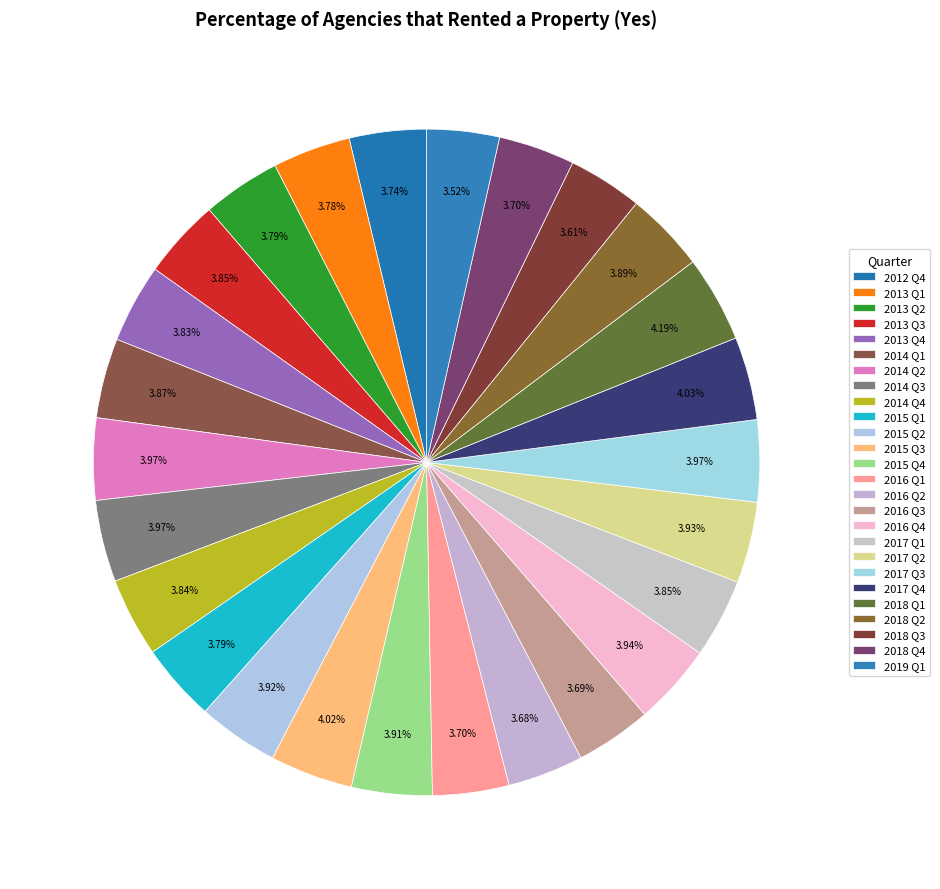

How many slices are in this pie chart?

26